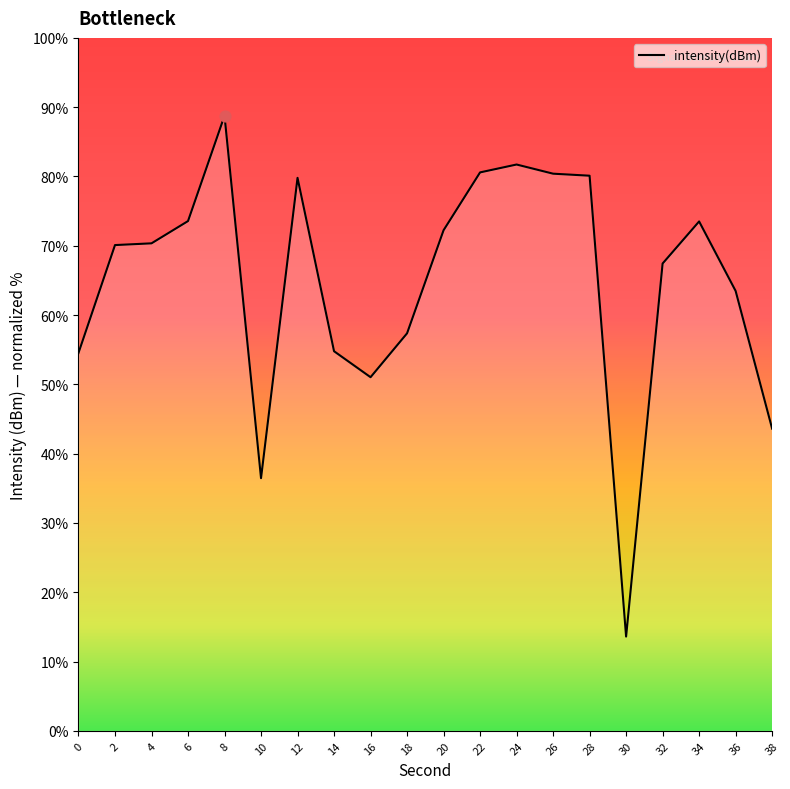

What is the change in value from 6 to 32?

-6.1